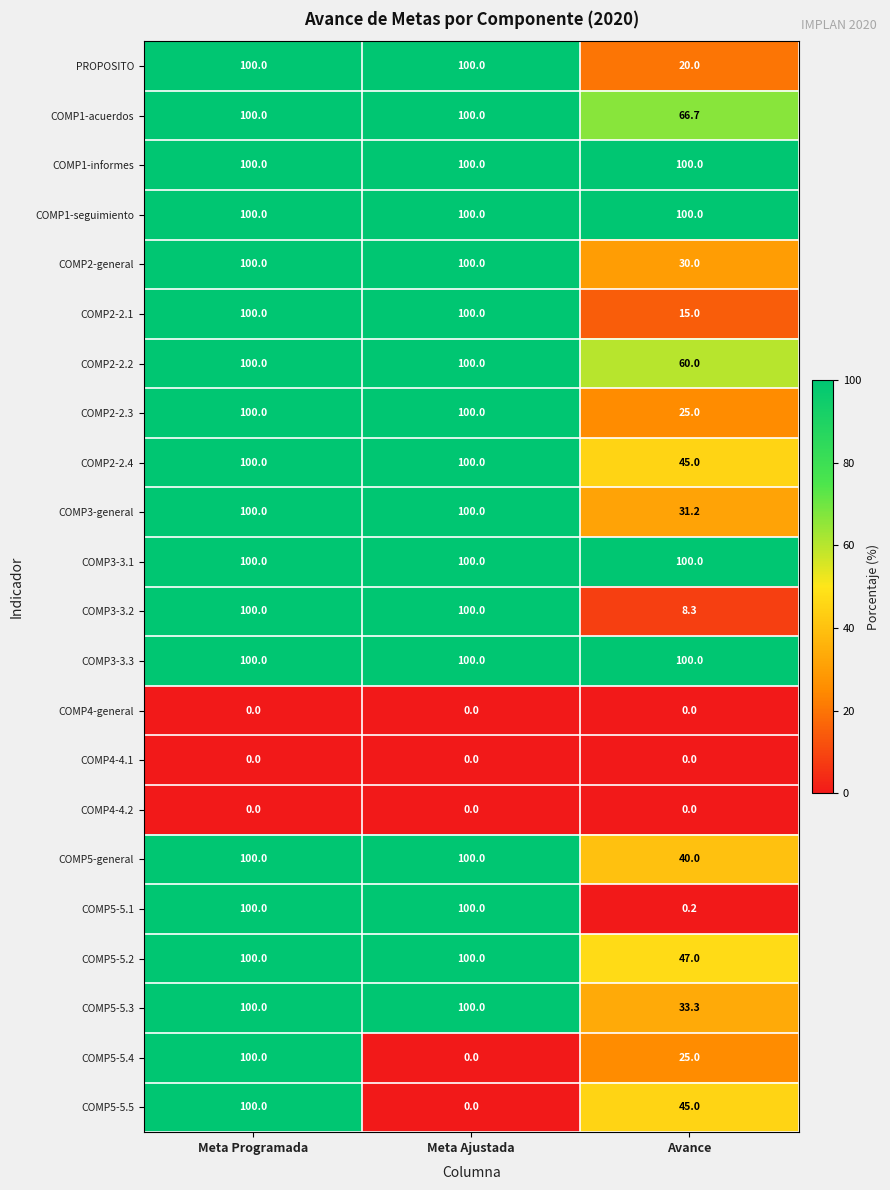

What is the maximum value shown in the chart?

100.0